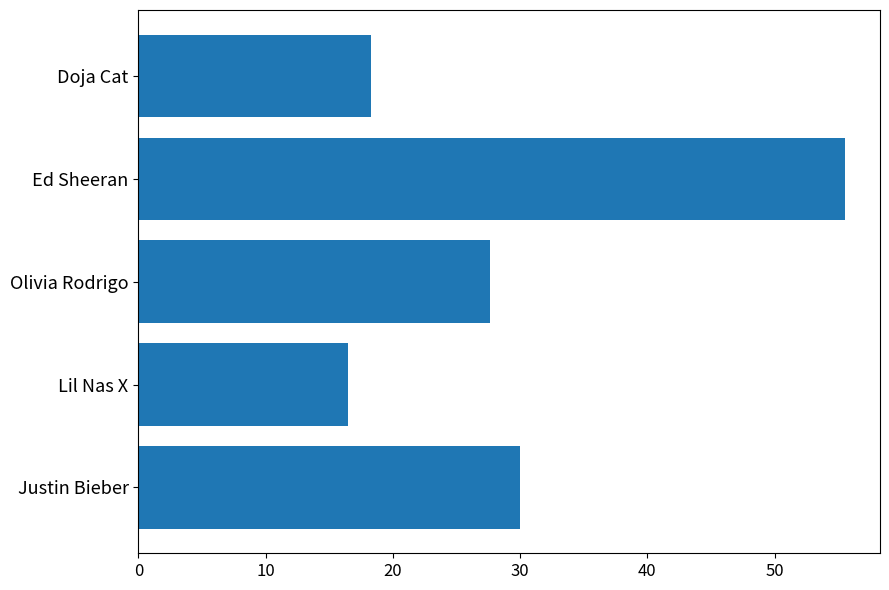

What is the minimum value shown in the chart?

16.5